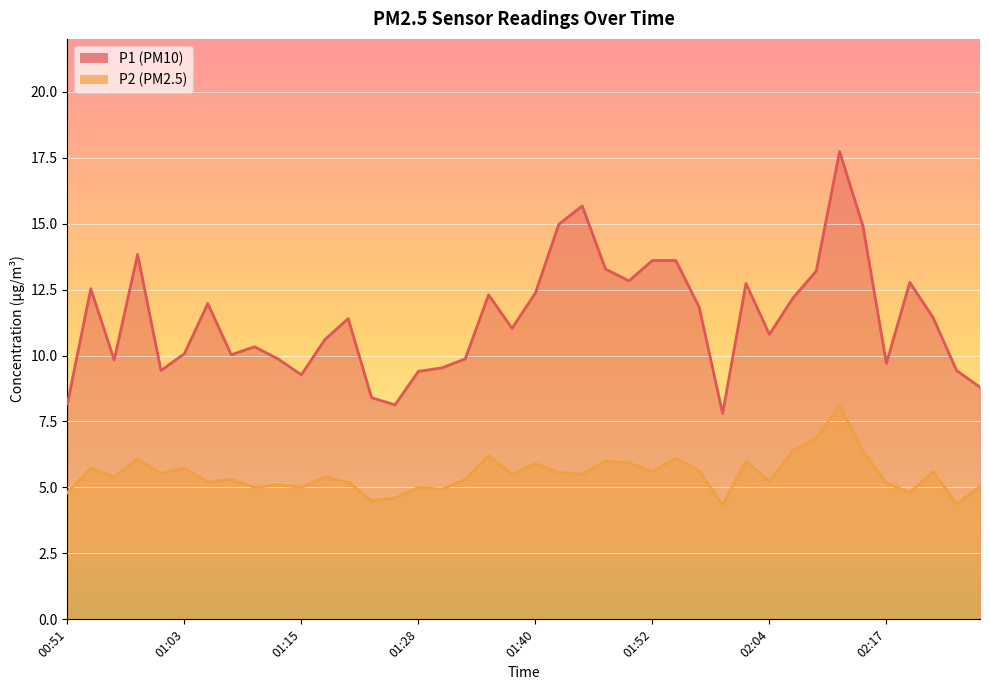

Reading left to right, extract all data points from this chart.

P1: 00:51=8.2	00:53=12.5	00:56=9.8	00:58=13.8	01:01=9.4	01:03=10.1	01:05=12.0	01:08=10.0	01:10=10.3	01:13=9.9	01:15=9.3	01:18=10.6	01:20=11.4	01:23=8.4	01:25=8.1	01:28=9.4	01:30=9.5	01:32=9.9	01:35=12.3	01:37=11.0	01:40=12.4	01:42=15.0	01:45=15.7	01:47=13.3	01:50=12.8	01:52=13.6	01:55=13.6	01:57=11.8	02:00=7.8	02:02=12.7	02:04=10.8	02:07=12.2	02:09=13.2	02:12=17.7	02:14=14.9	02:17=9.7	02:19=12.8	02:22=11.4	02:24=9.4	02:27=8.8
P2: 00:51=4.8	00:53=5.7	00:56=5.4	00:58=6.1	01:01=5.5	01:03=5.7	01:05=5.2	01:08=5.3	01:10=5.0	01:13=5.1	01:15=5.0	01:18=5.4	01:20=5.2	01:23=4.5	01:25=4.6	01:28=5.0	01:30=4.9	01:32=5.3	01:35=6.2	01:37=5.5	01:40=5.9	01:42=5.6	01:45=5.5	01:47=6.0	01:50=5.9	01:52=5.6	01:55=6.1	01:57=5.6	02:00=4.3	02:02=6.0	02:04=5.2	02:07=6.4	02:09=6.9	02:12=8.1	02:14=6.4	02:17=5.2	02:19=4.8	02:22=5.6	02:24=4.4	02:27=5.0